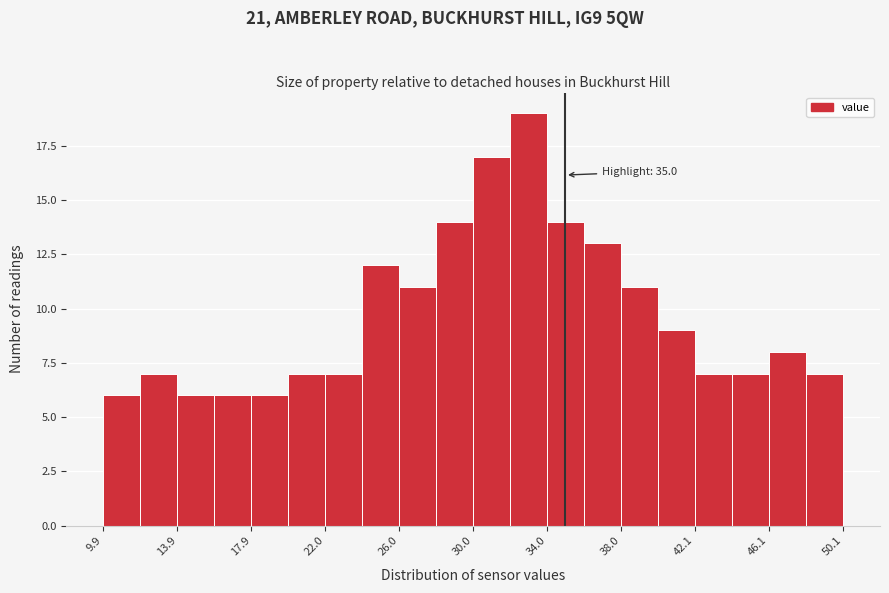

Over which range of the x-axis is the bar tallest?

32 to 34